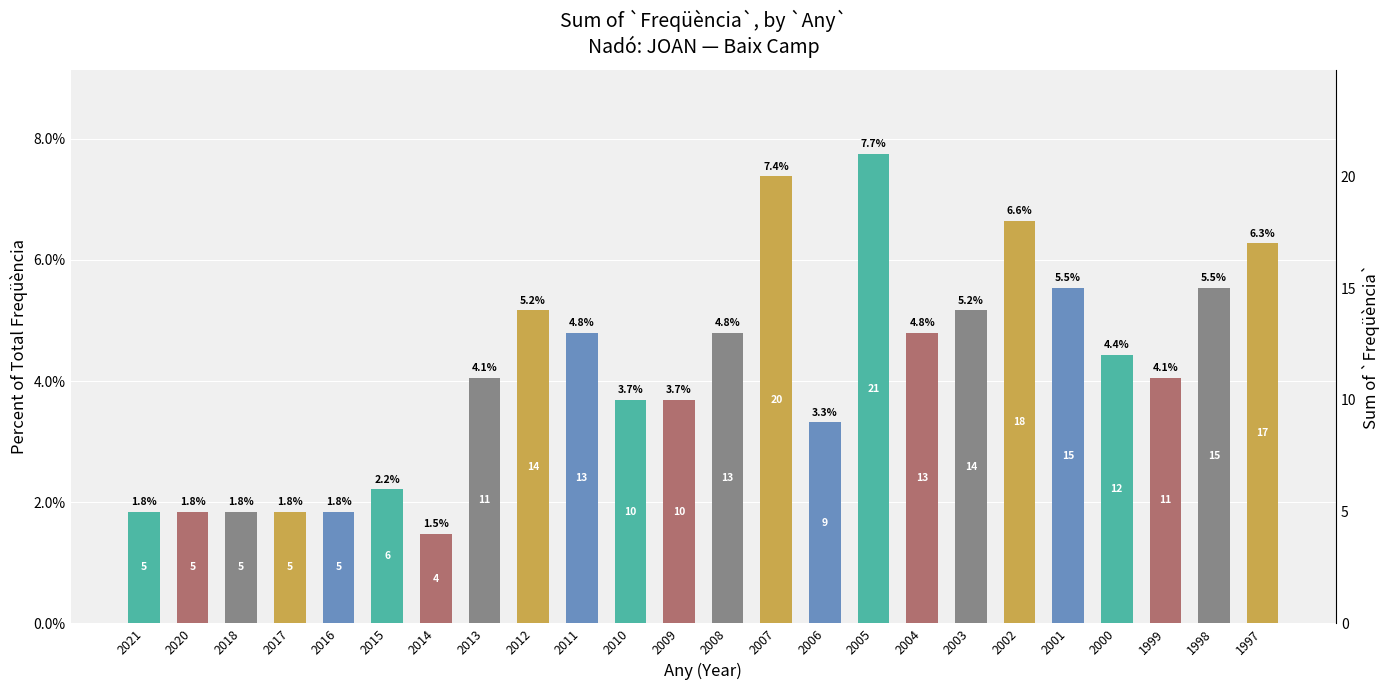

Reading left to right, what are all the values shown in this chart?

2021=1.8	2020=1.8	2018=1.8	2017=1.8	2016=1.8	2015=2.2	2014=1.5	2013=4.1	2012=5.2	2011=4.8	2010=3.7	2009=3.7	2008=4.8	2007=7.4	2006=3.3	2005=7.7	2004=4.8	2003=5.2	2002=6.6	2001=5.5	2000=4.4	1999=4.1	1998=5.5	1997=6.3